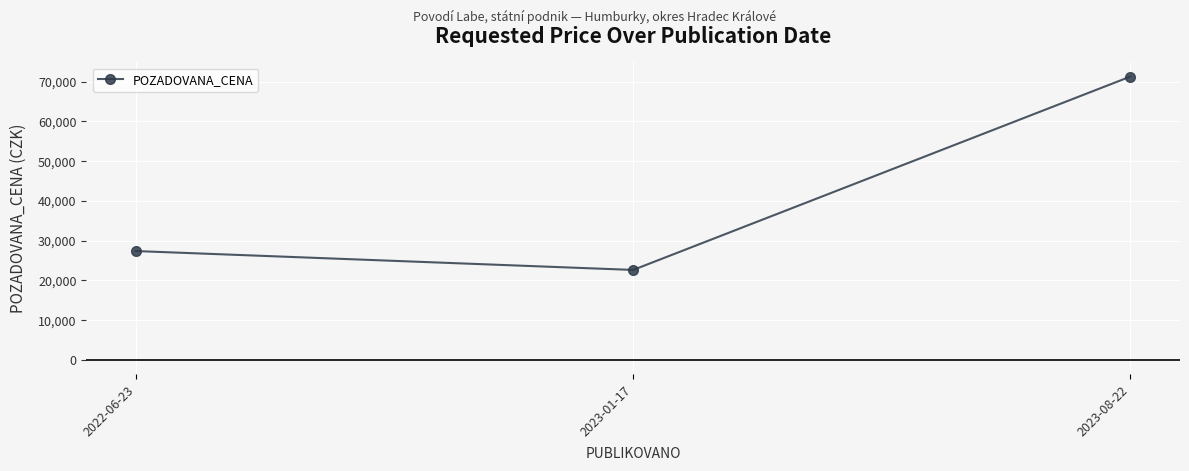

Reading left to right, list all the values displayed in this chart.

2022-06-23=27360	2023-01-17=22610	2023-08-22=71250